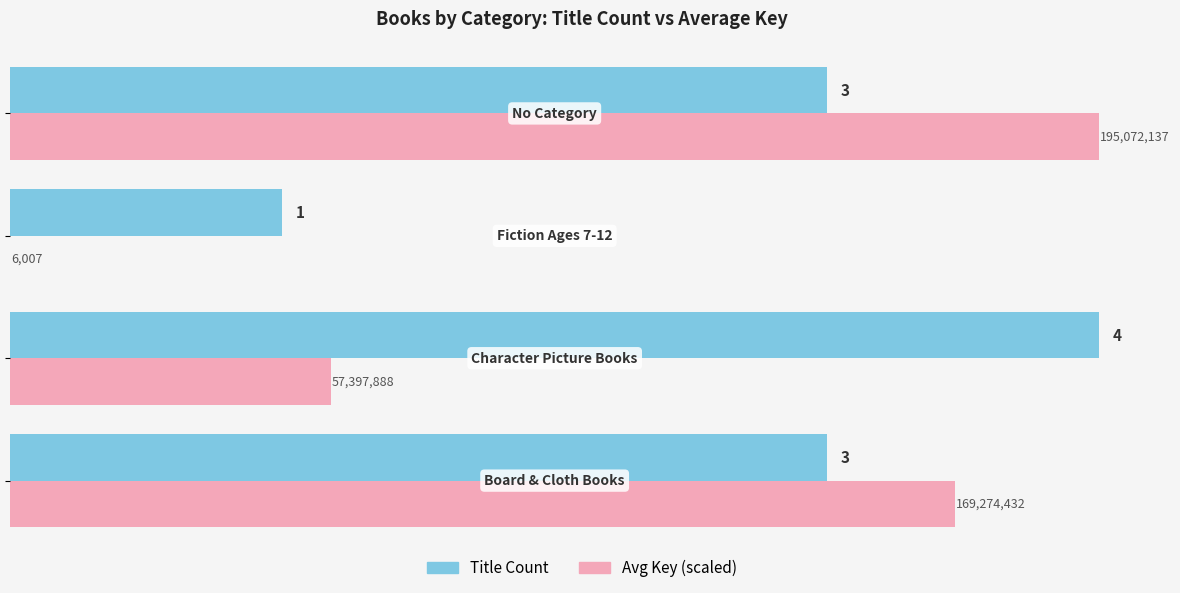

Count the number of categories in the chart.

4